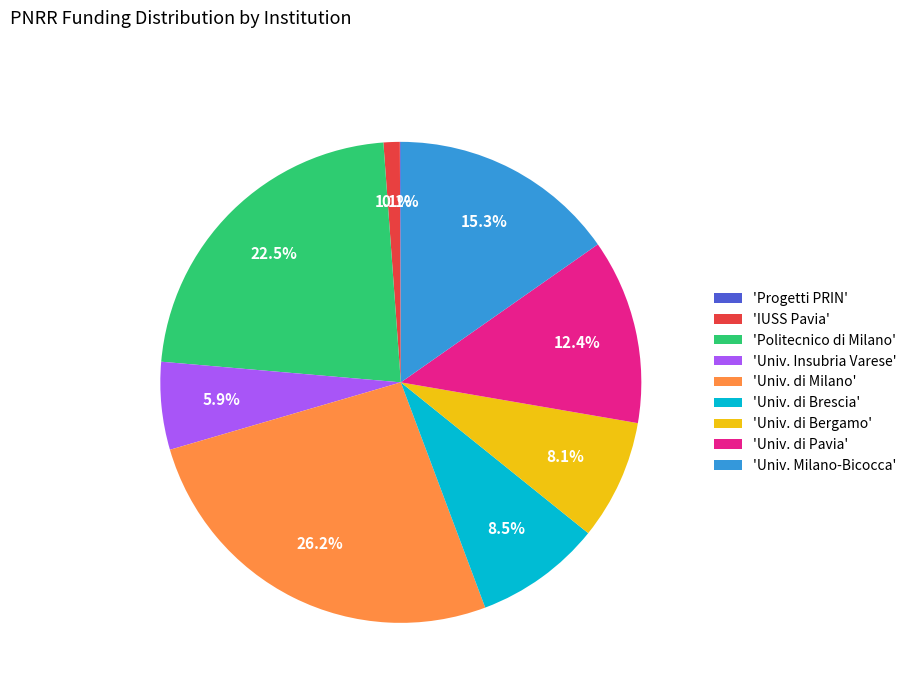

Which slice is the largest?

'Univ. di Milano'